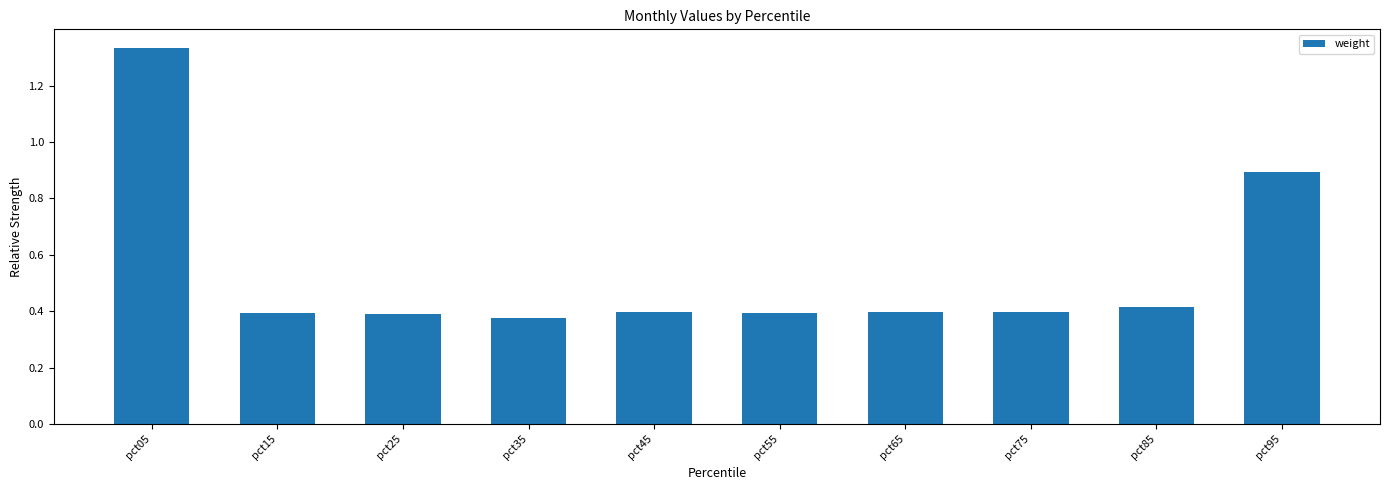

The value at pct05 is 0.3. True or false?

False